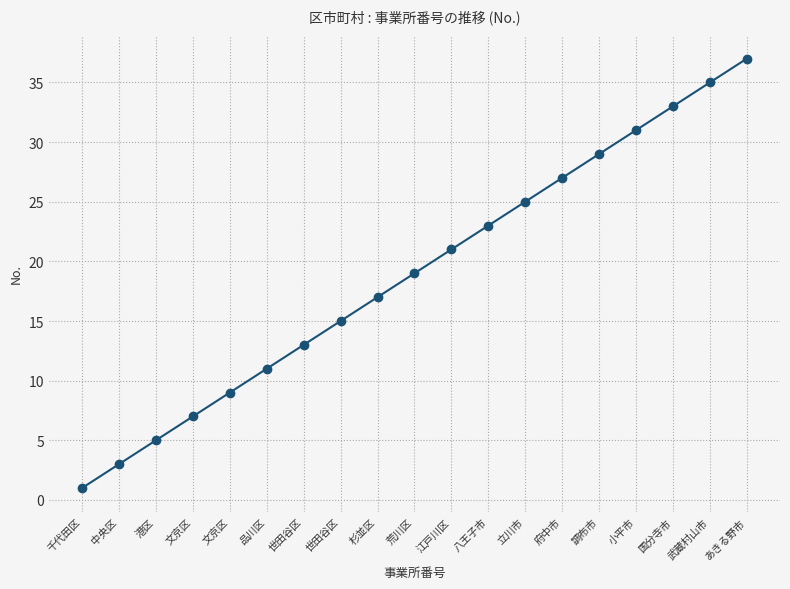

Which has a higher value, 品川区 or 千代田区?

品川区